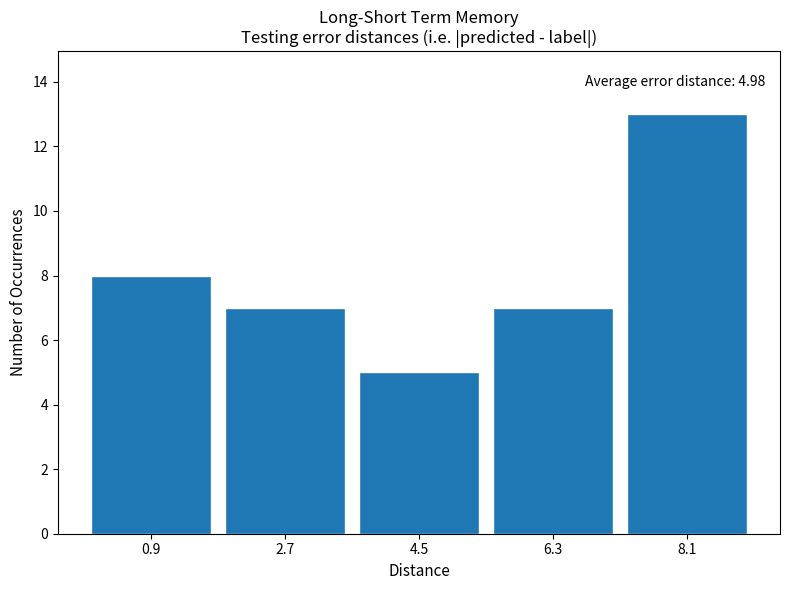

Reading left to right, transcribe all the data shown in this chart.

0.9=8	2.7=7	4.5=5	6.3=7	8.1=13